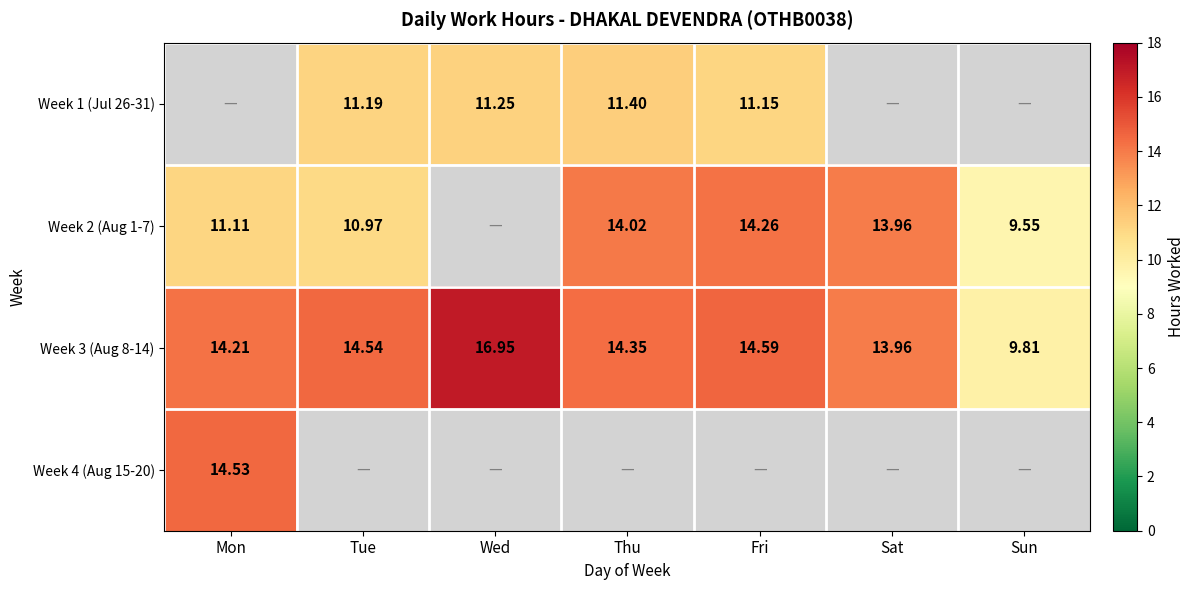

At which label does Week 3 (Aug 8-14) first exceed 14?

Mon